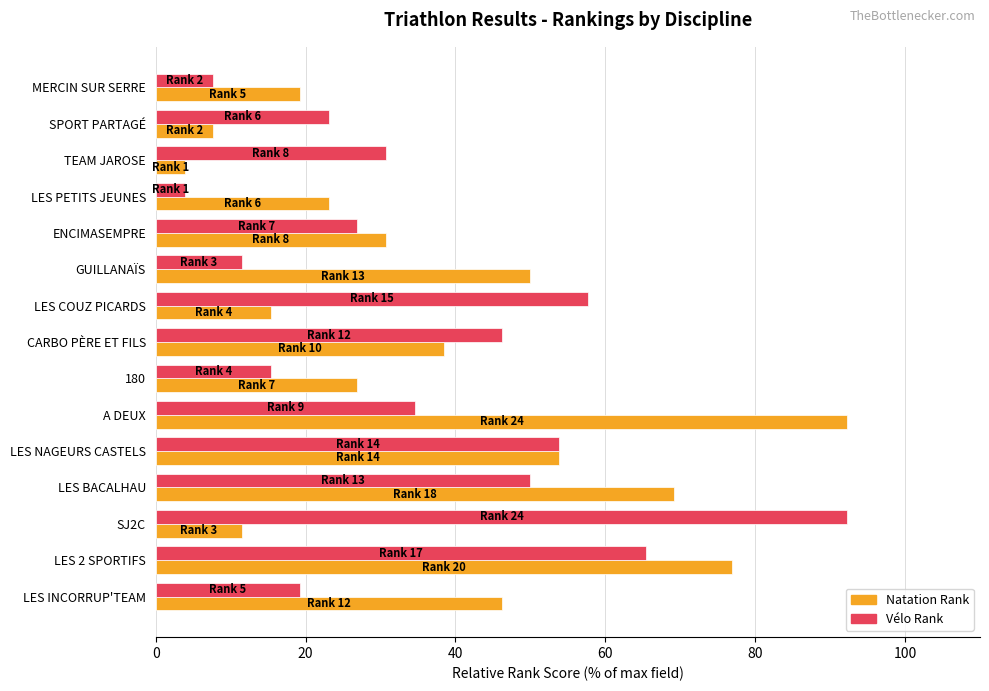

What is the difference between the maximum and minimum values in the Natation Rank series?

88.5